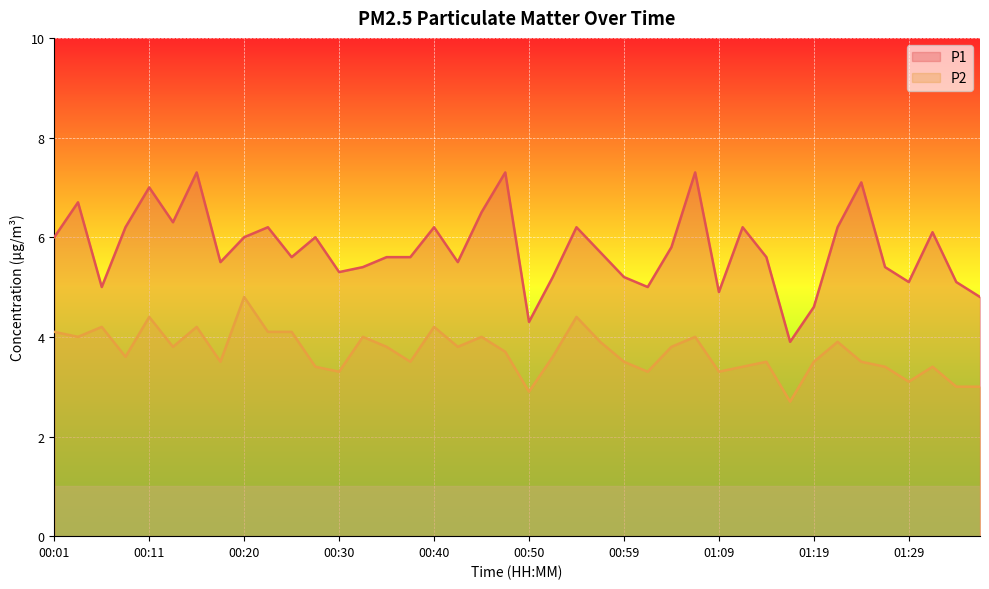

What is the total value across all series at 00:20?

10.8